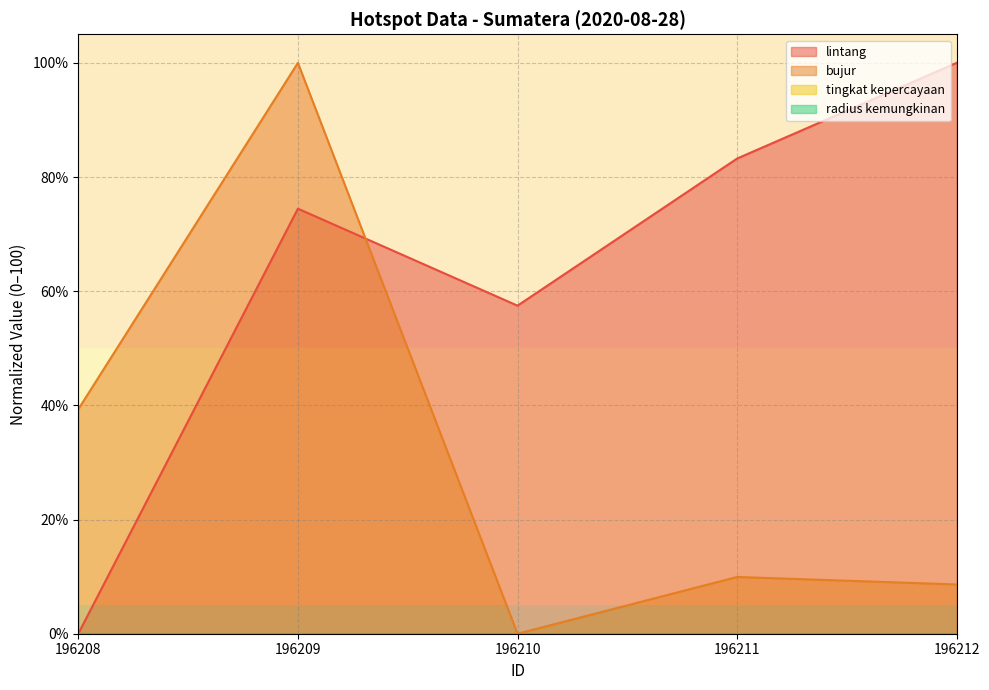

Does the chart have visible grid lines?

Yes